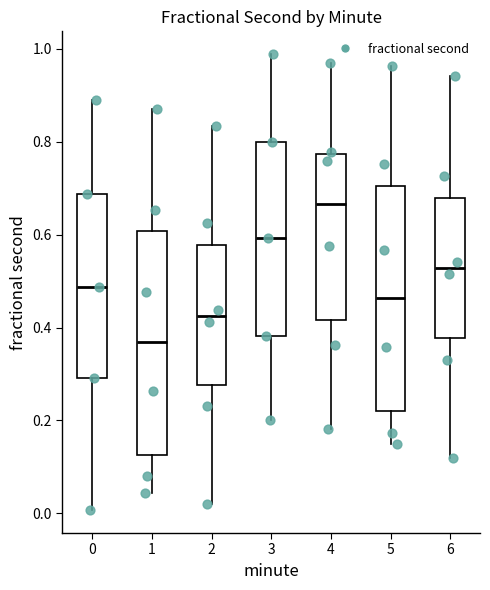

Where does the lower whisker of the box at x = 2 end on the y-axis? The values are not printed on the chart, so give them approximately, as read against the axis.

0.02